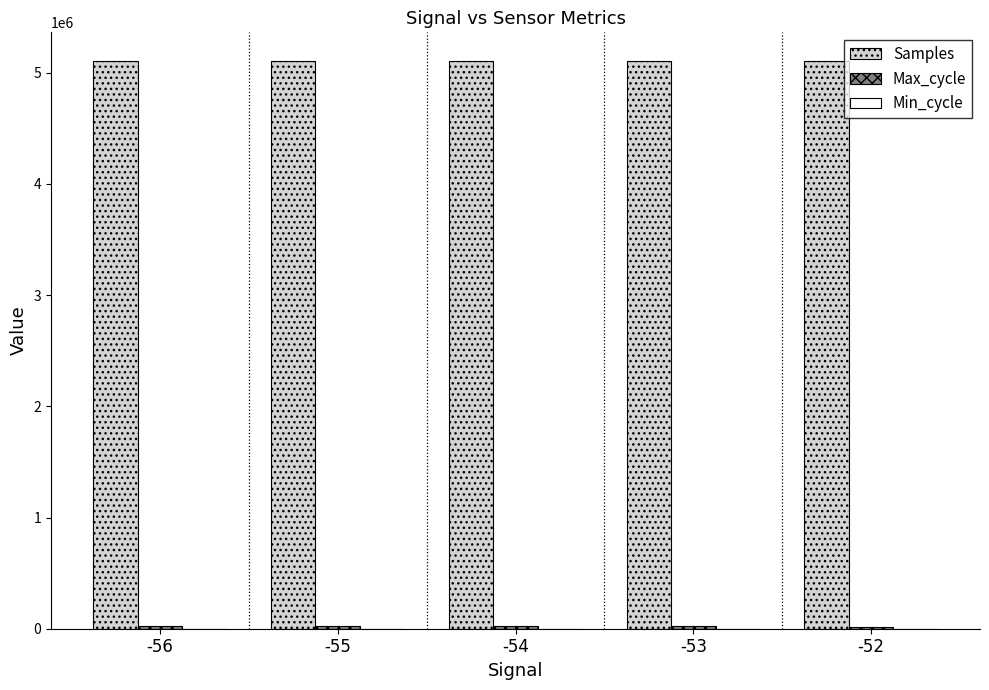

Are the bars horizontal?

No